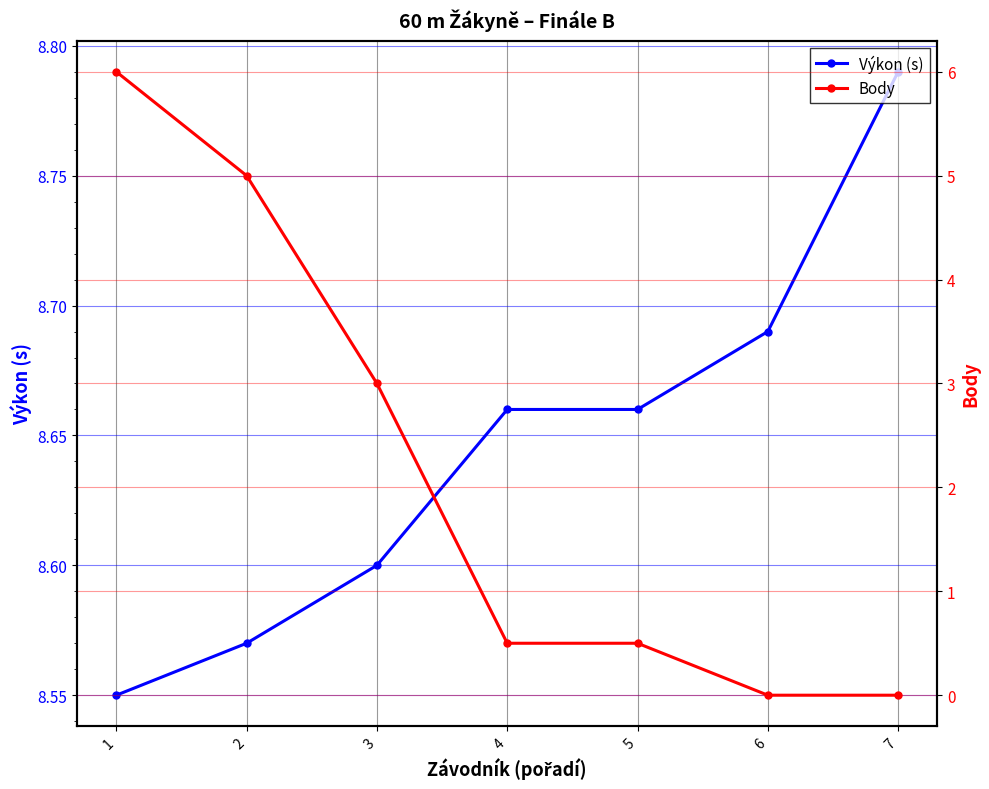

True or false: Body and Výkon (s) cross at least once.

False